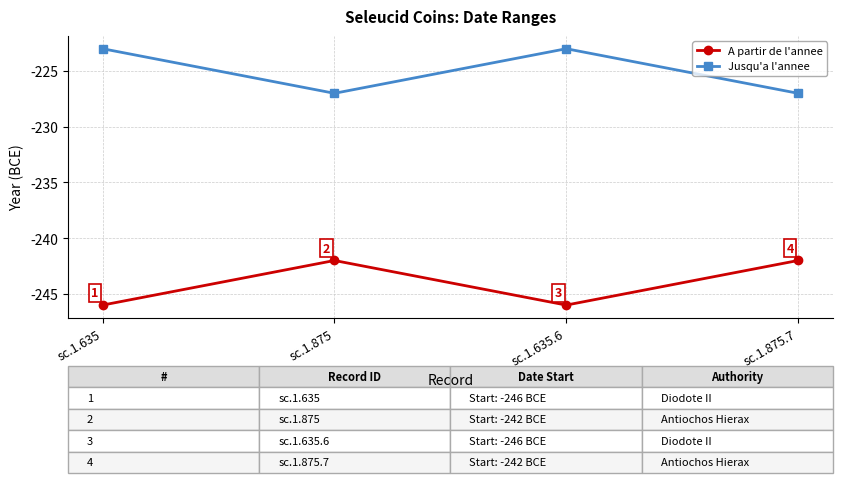

What is the difference between the second highest and minimum values in the A partir de l'annee series?

4